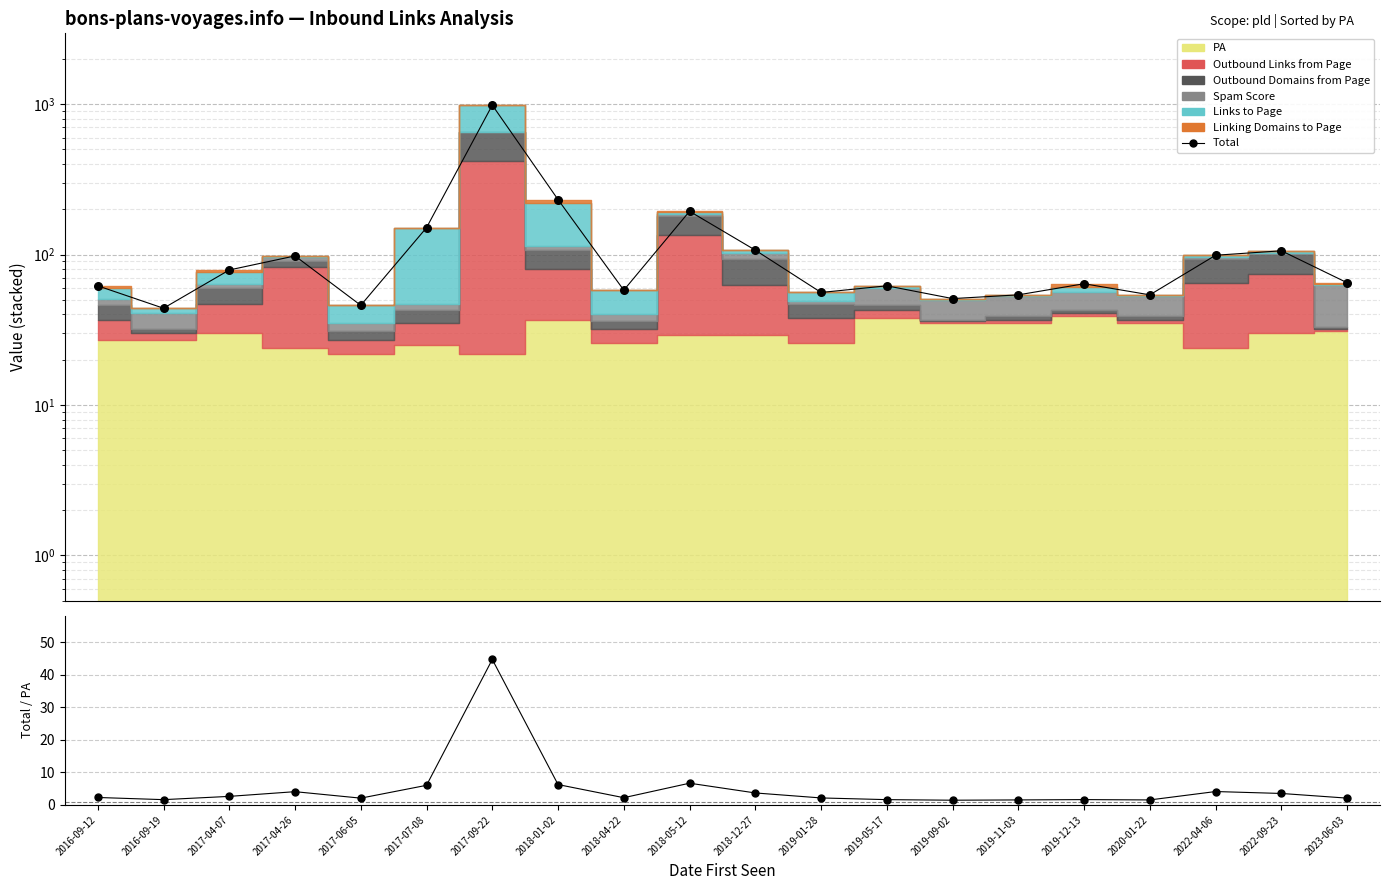

What is the total value across all series at 2022-09-23?

109.5